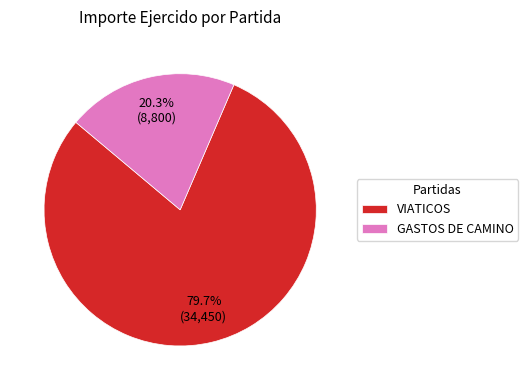

Do VIATICOS and GASTOS DE CAMINO together represent more than half of the pie?

Yes